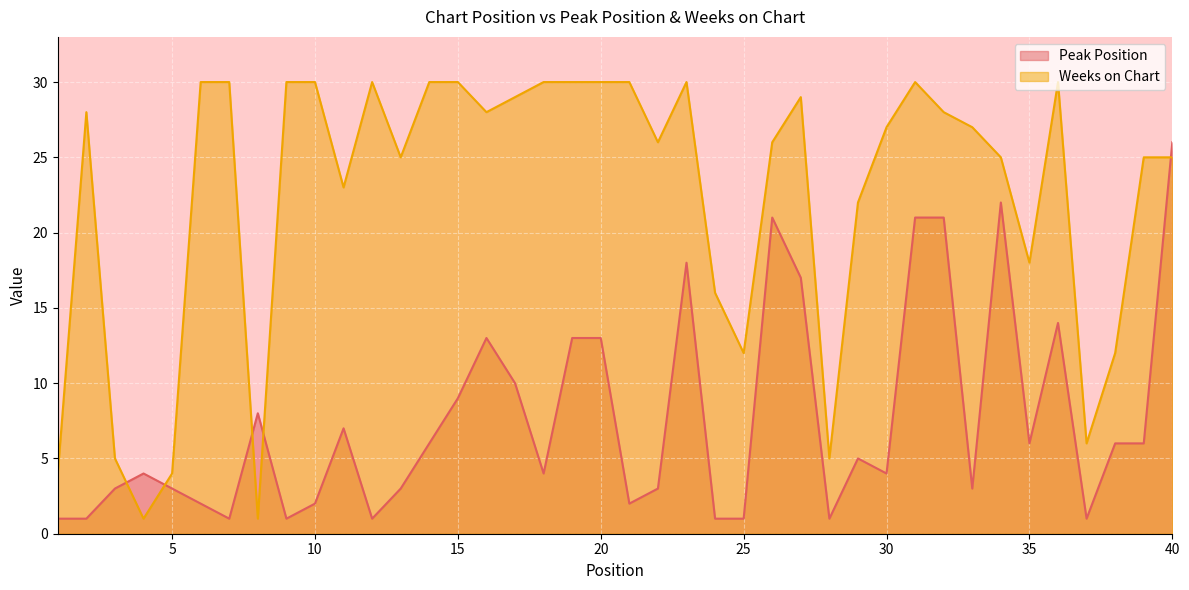

How many data points in Peak Position are above 5?

19